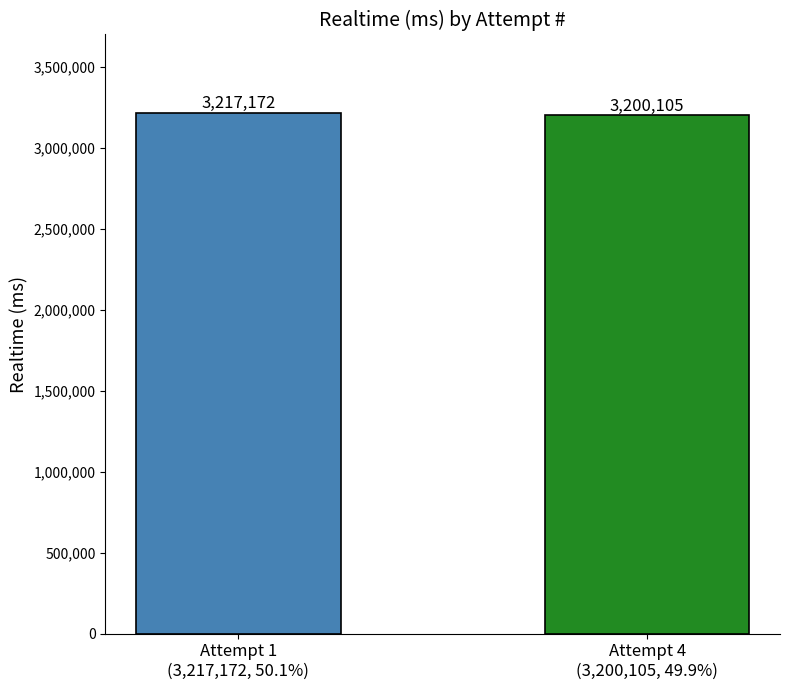

Between Attempt 1
(3,217,172, 50.1%) and Attempt 4
(3,200,105, 49.9%), which is larger?

Attempt 1
(3,217,172, 50.1%)